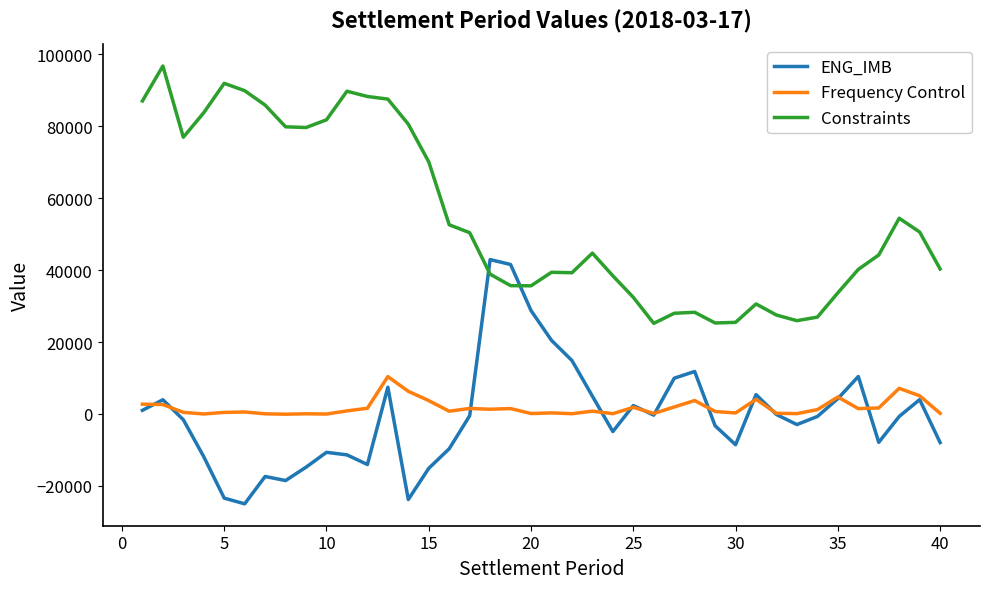

What is the difference between the maximum and second lowest values in the Frequency Control series?

10415.8